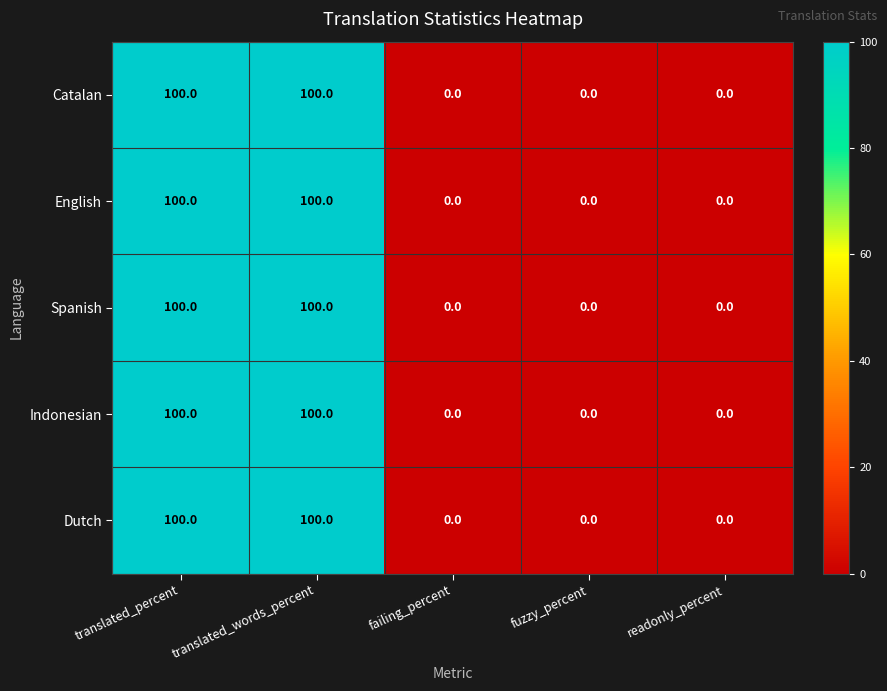

Reading left to right, extract all data points from this chart.

Catalan: 100	100	0	0	0
English: 100	100	0	0	0
Spanish: 100	100	0	0	0
Indonesian: 100	100	0	0	0
Dutch: 100	100	0	0	0